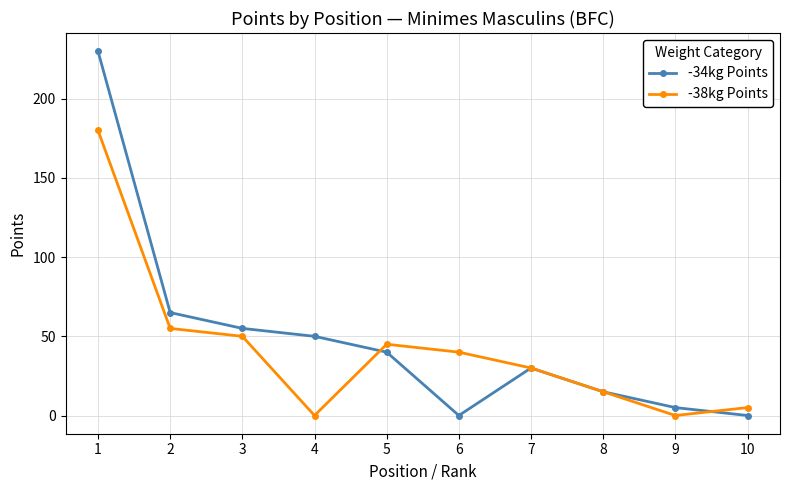

How many categories are shown in the chart?

10